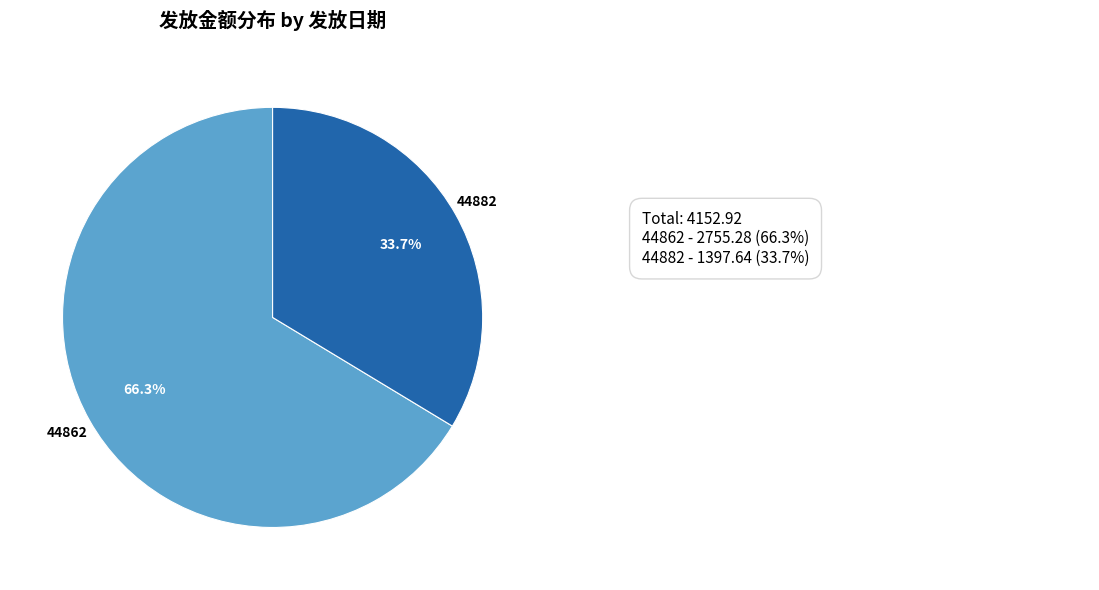

Combined, do 44862 and 44882 account for over 50%?

Yes